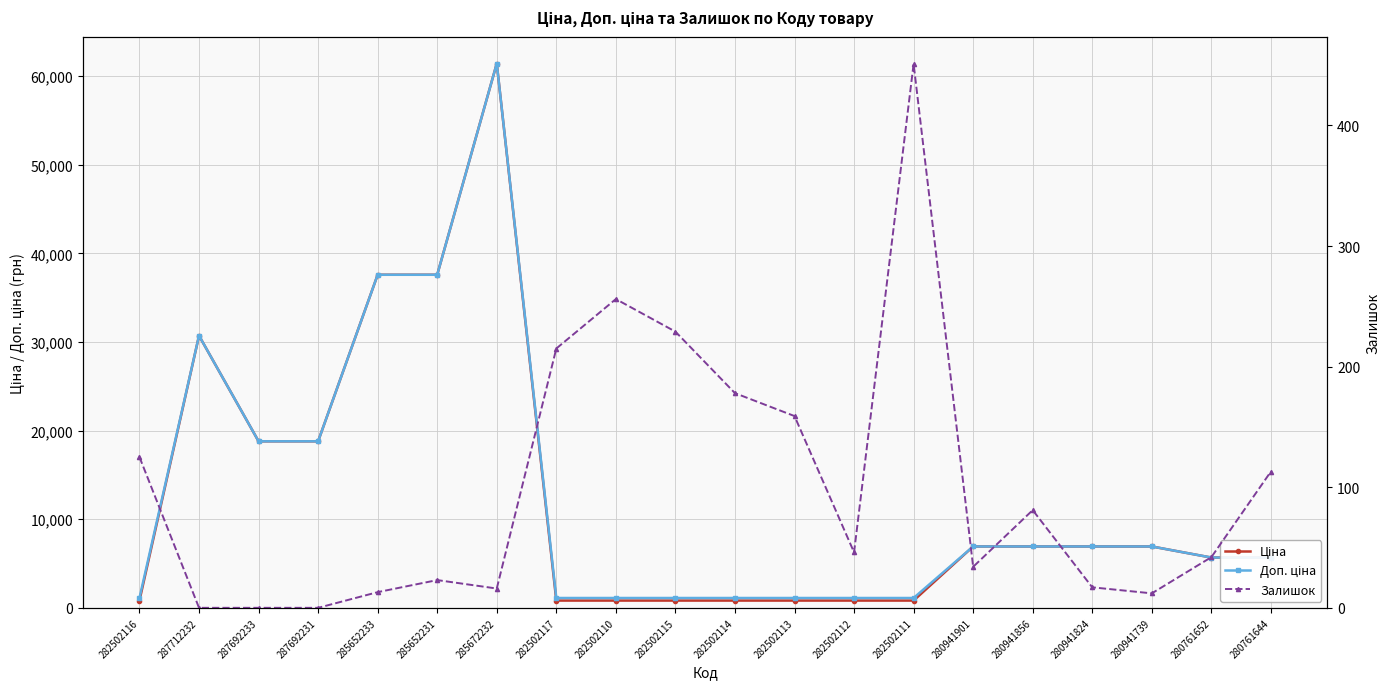

How many distinct data groups are displayed?

3